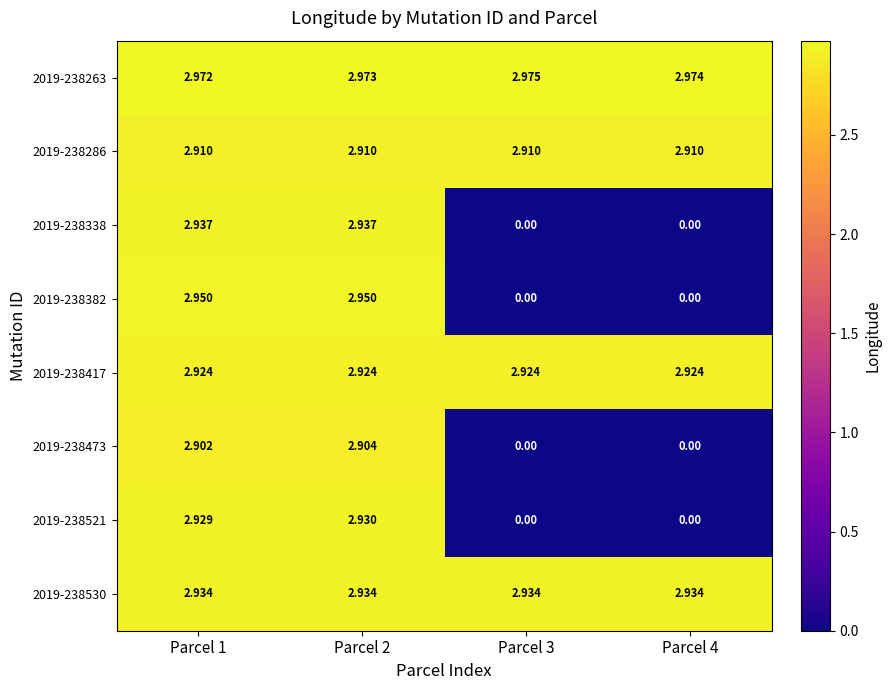

Is the value of 2019-238338 at Parcel 2 greater than the value of 2019-238263 at Parcel 2?

No